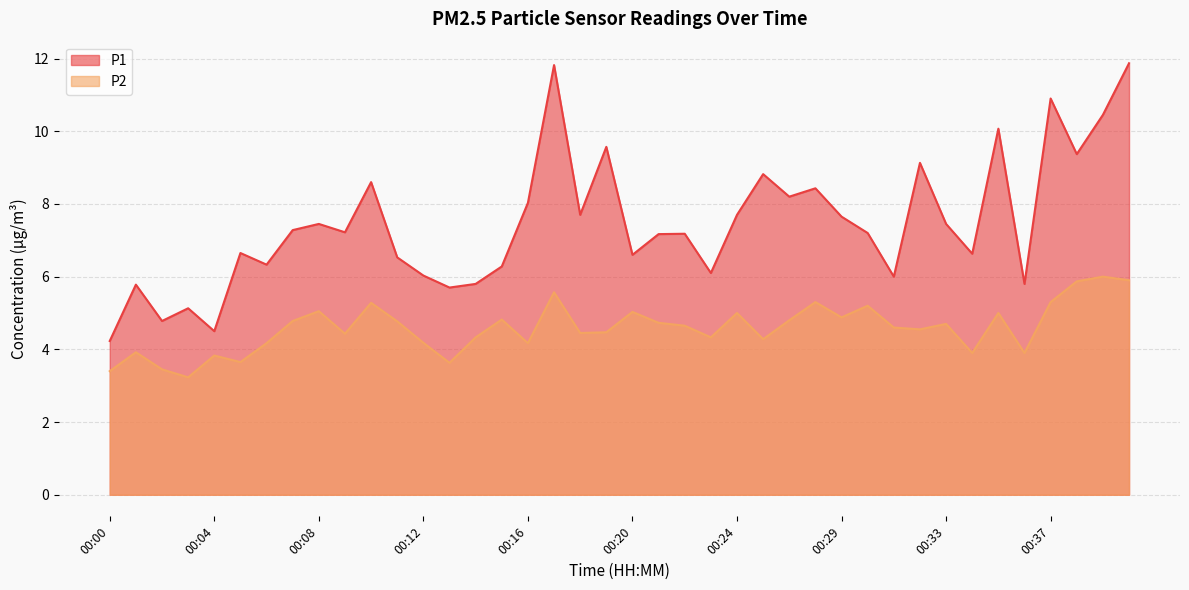

Does the chart display data point markers on the line(s)?

No